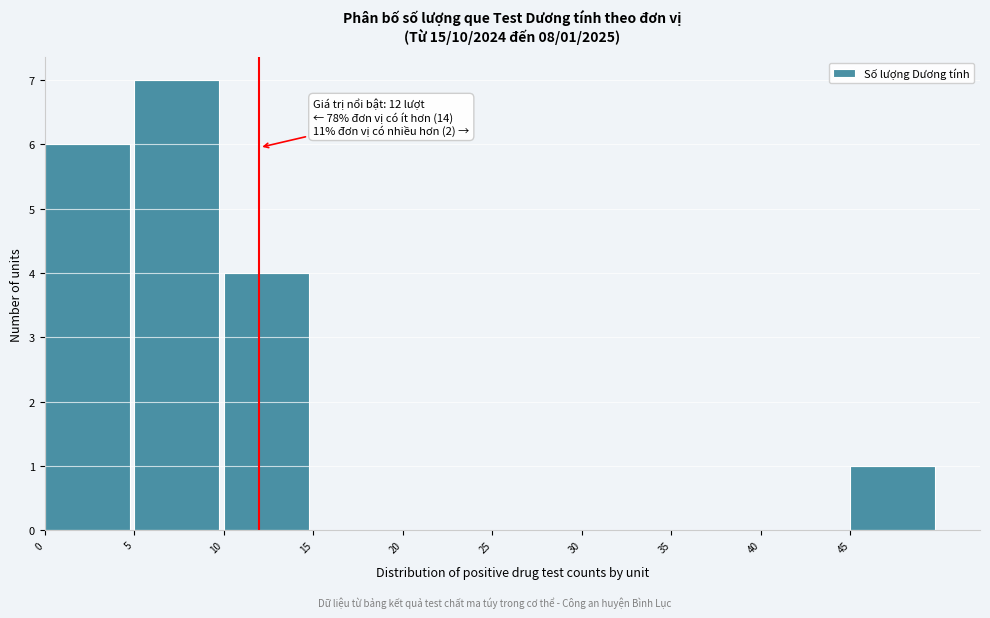

Which range on the x-axis has the tallest bar?

5 to 10